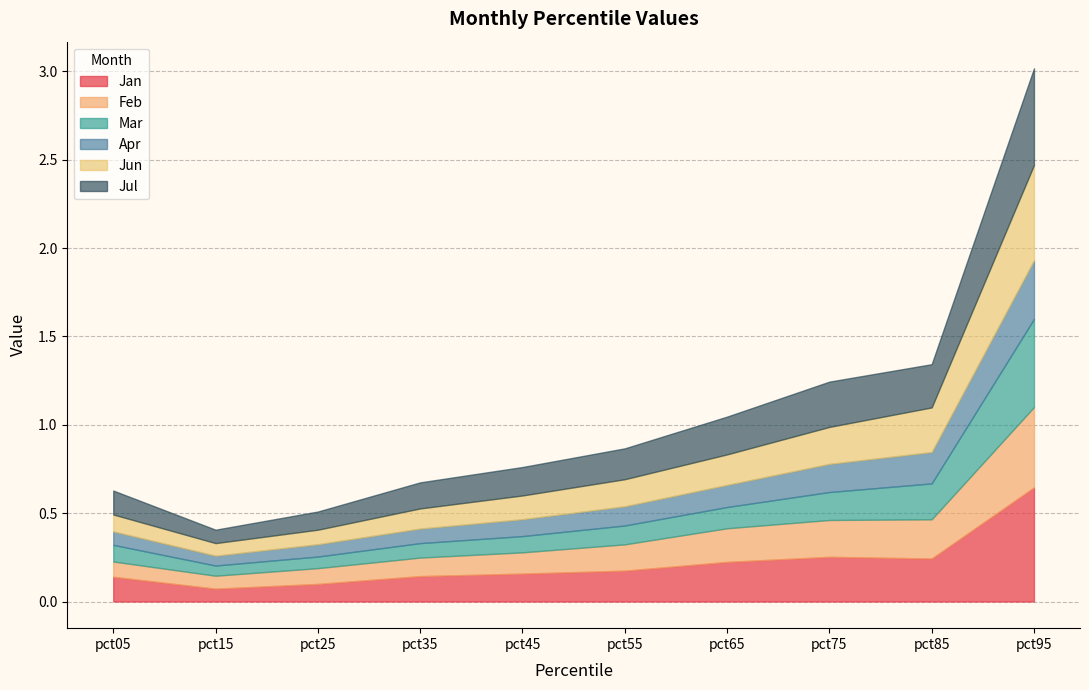

What is the value of the Apr point at the 1st from the left?

0.1